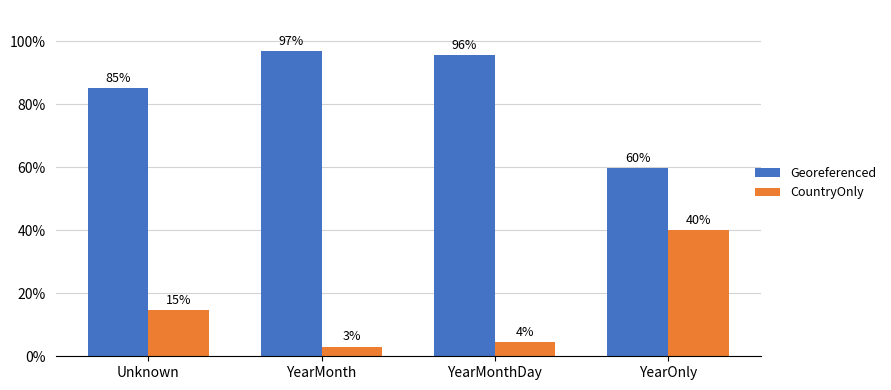

Rank the series by their maximum value, from lowest to highest.

CountryOnly, Georeferenced